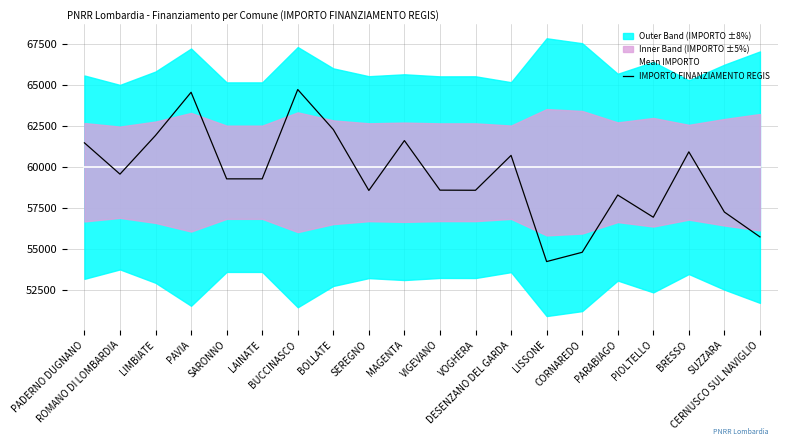

Reading left to right, what are all the values shown in this chart?

Mean IMPORTO: PADERNO DUGNANO=59966.0	ROMANO DI LOMBARDIA=59966.0	LIMBIATE=59966.0	PAVIA=59966.0	SARONNO=59966.0	LAINATE=59966.0	BUCCINASCO=59966.0	BOLLATE=59966.0	SEREGNO=59966.0	MAGENTA=59966.0	VIGEVANO=59966.0	VOGHERA=59966.0	DESENZANO DEL GARDA=59966.0	LISSONE=59966.0	CORNAREDO=59966.0	PARABIAGO=59966.0	PIOLTELLO=59966.0	BRESSO=59966.0	SUZZARA=59966.0	CERNUSCO SUL NAVIGLIO=59966.0
IMPORTO FINANZIAMENTO REGIS: PADERNO DUGNANO=61456.1	ROMANO DI LOMBARDIA=59551.2	LIMBIATE=61909.1	PAVIA=64535.1	SARONNO=59263.5	LAINATE=59263.6	BUCCINASCO=64703.6	BOLLATE=62268.3	SEREGNO=58557.6	MAGENTA=61593.7	VIGEVANO=58575.7	VOGHERA=58568.8	DESENZANO DEL GARDA=60691.9	LISSONE=54226.2	CORNAREDO=54791.2	PARABIAGO=58279.1	PIOLTELLO=56927.5	BRESSO=60908.7	SUZZARA=57241.9	CERNUSCO SUL NAVIGLIO=55729.1